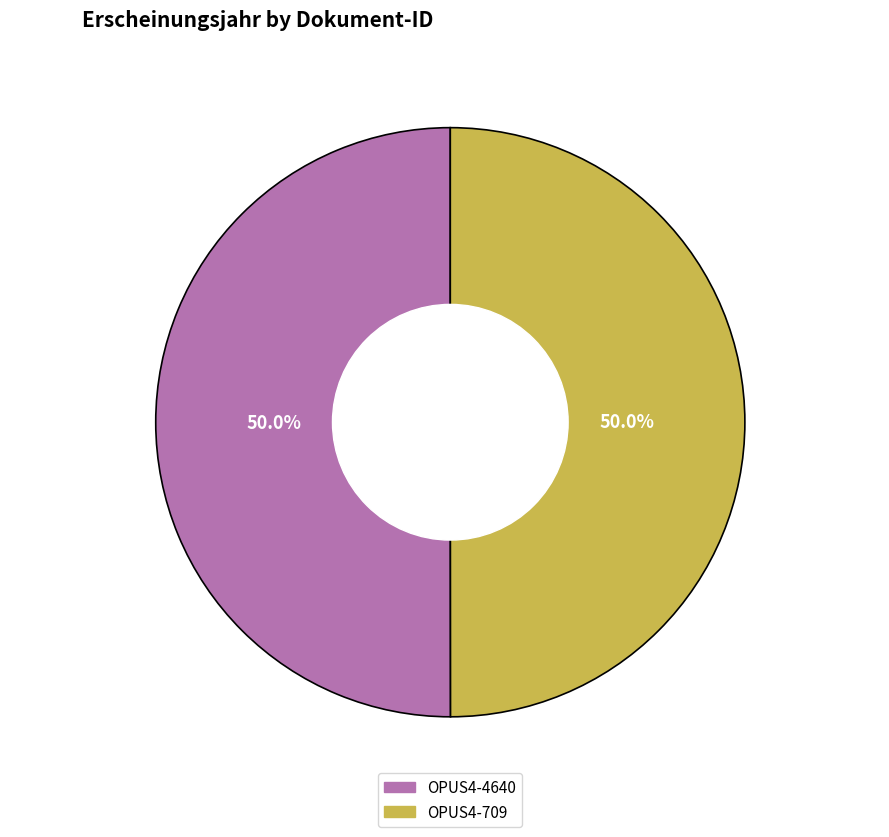

To the nearest percent, what is the combined percentage of OPUS4-709 and OPUS4-4640?

100%